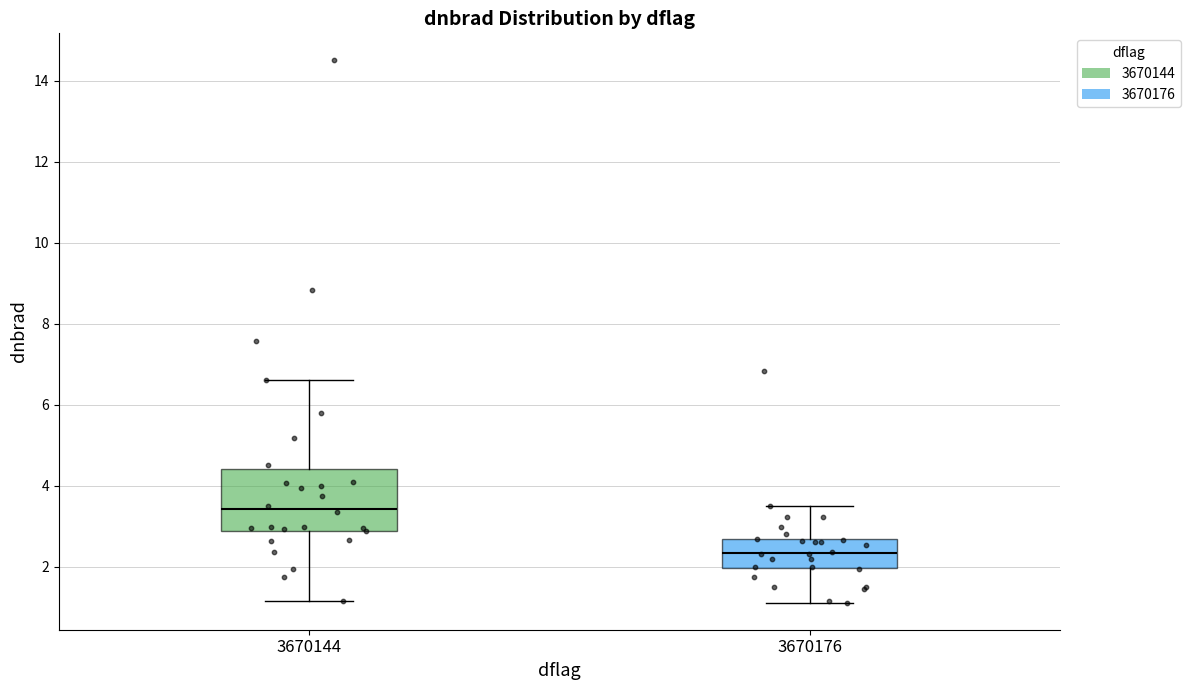

Reading left to right, read every box against the y-axis: the position of its median line, the range the box covers, and the ends of its whiskers. The values are not printed on the chart, so give them approximately, as read against the axis.

3670144: median 3.4, box 2.8 to 4.4, whiskers 1.2 to 6.6
3670176: median 2.4, box 2.0 to 2.6, whiskers 1.2 to 3.4